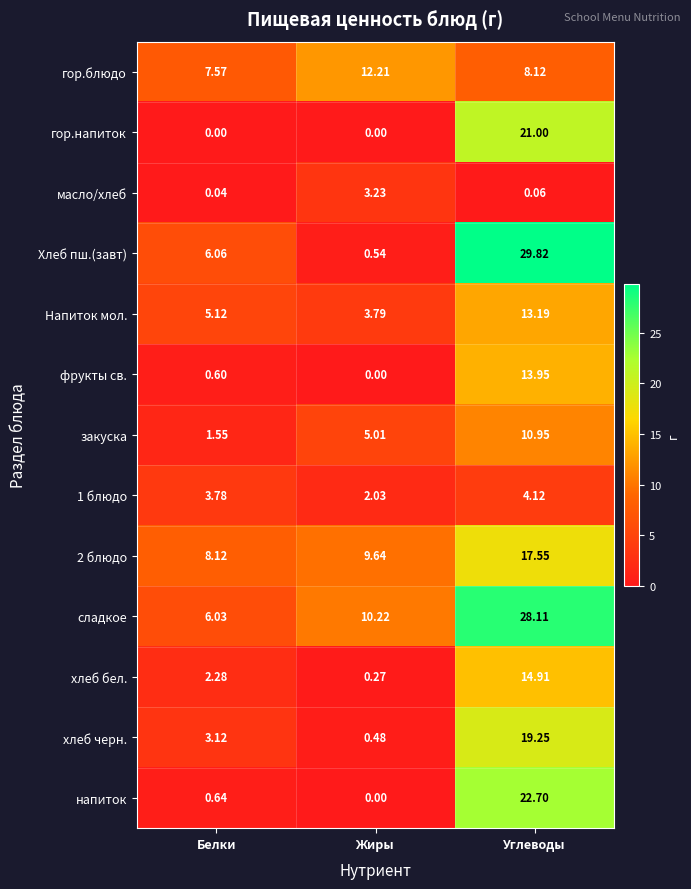

At which category is the sum across all series the highest?

Углеводы